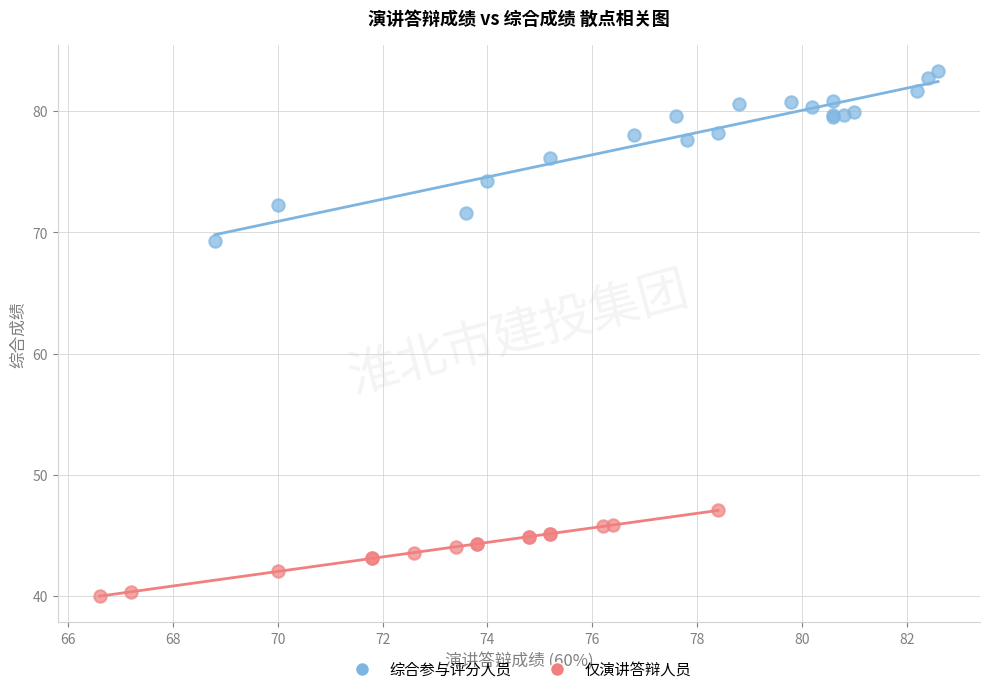

Which series has the widest spread of Y values?

综合参与评分人员